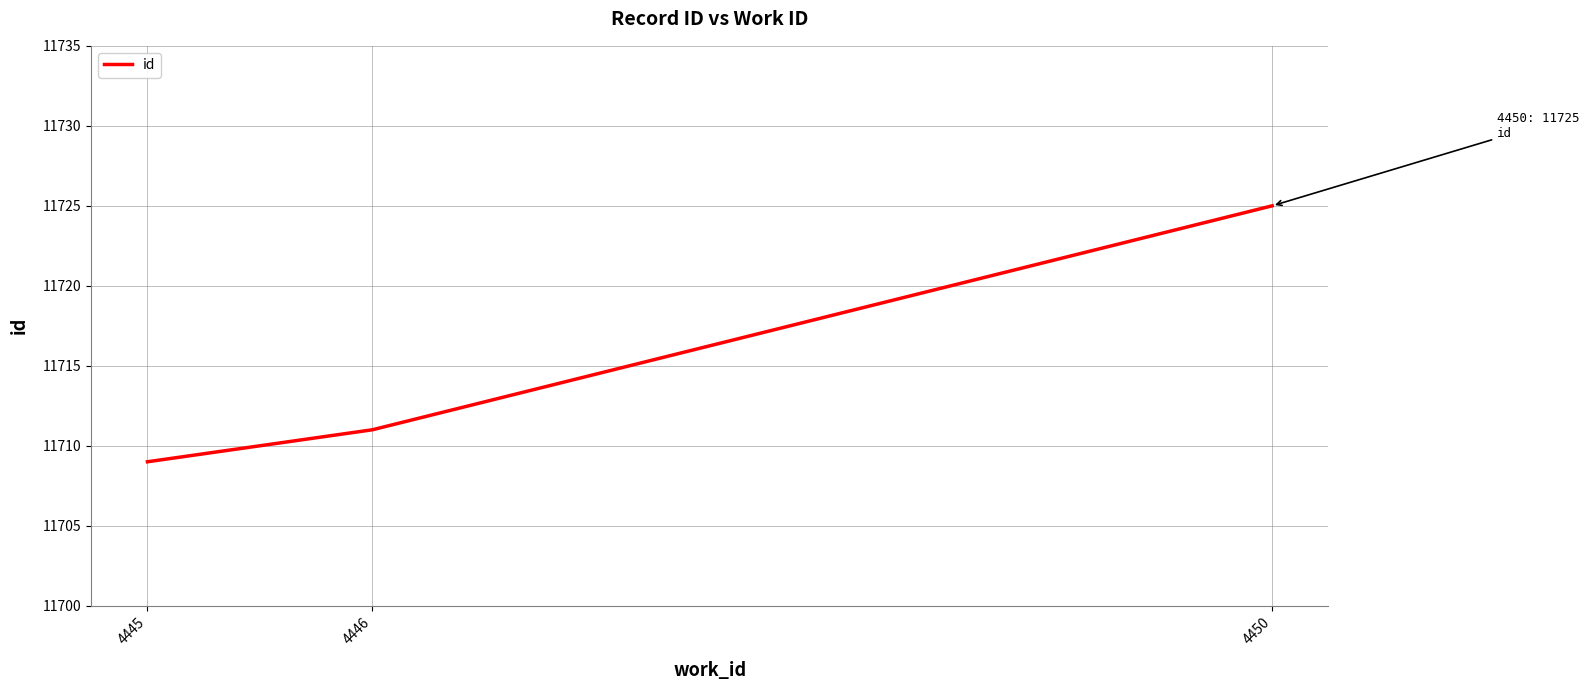

Rank the categories by value from lowest to highest.

4445, 4446, 4450